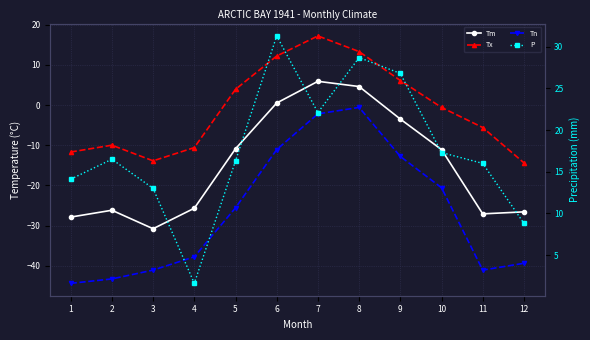

Is this an area chart (filled region under the line)?

No